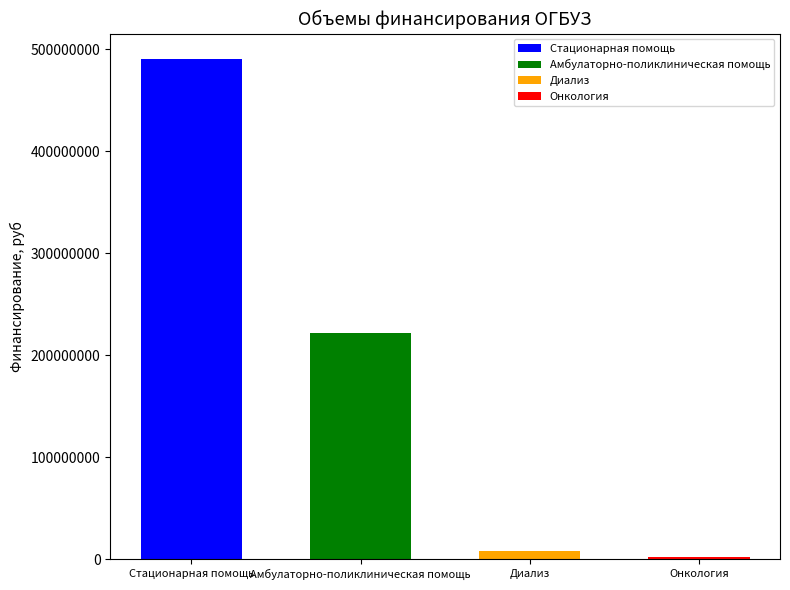

Which has a higher value, Амбулаторно-поликлиническая помощь or Онкология?

Амбулаторно-поликлиническая помощь